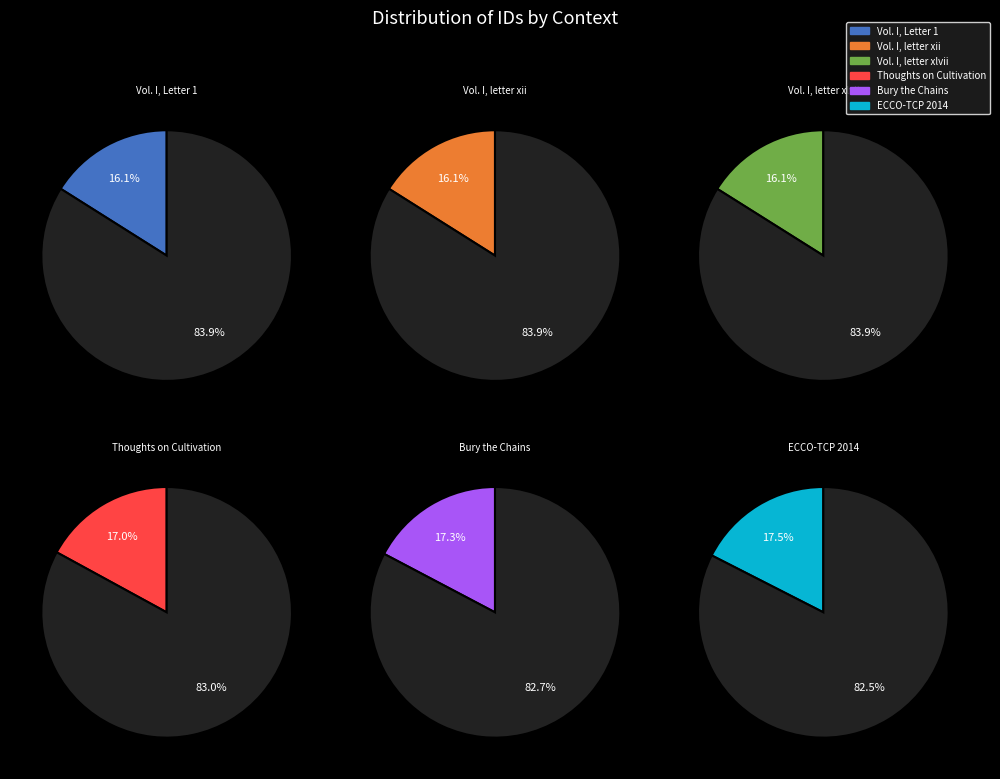

What percentage is the Vol. I, Letter 1 slice, to the nearest percent?

16%